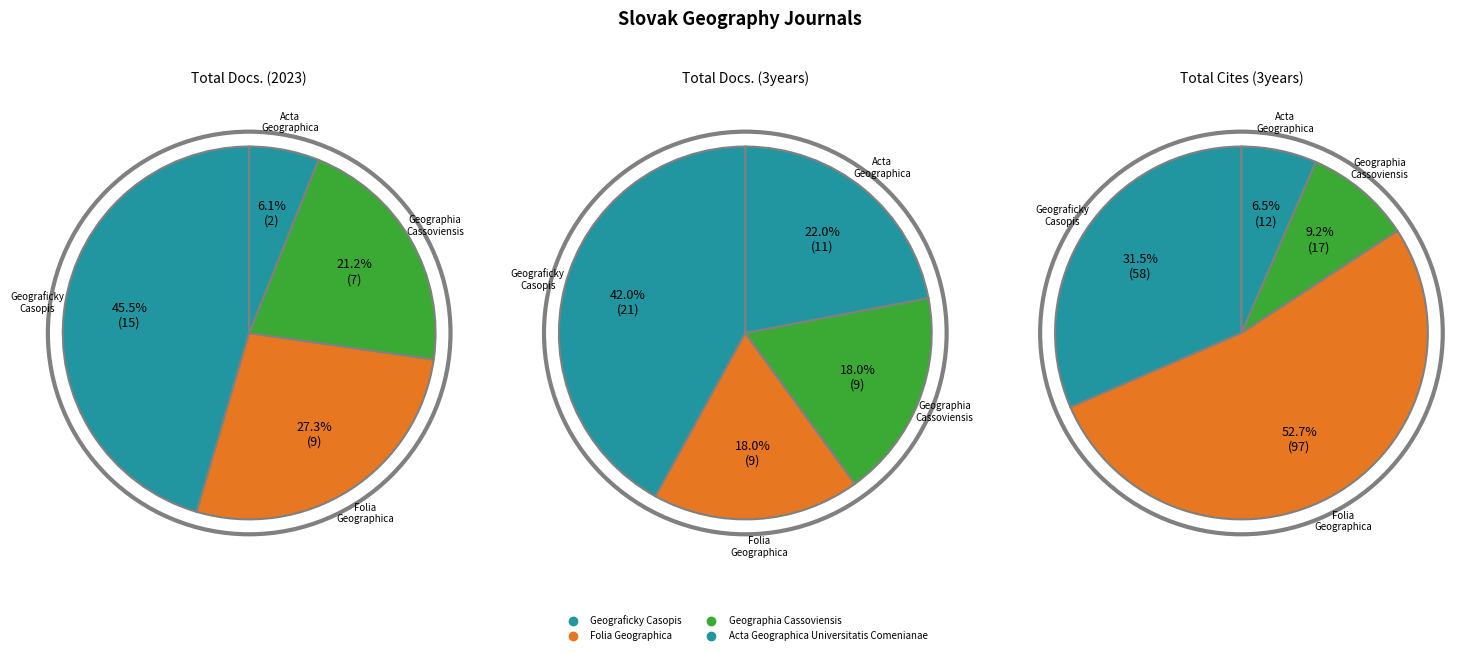

How much of the chart is everything except Acta Geographica Universitatis Comenianae?

93.9%